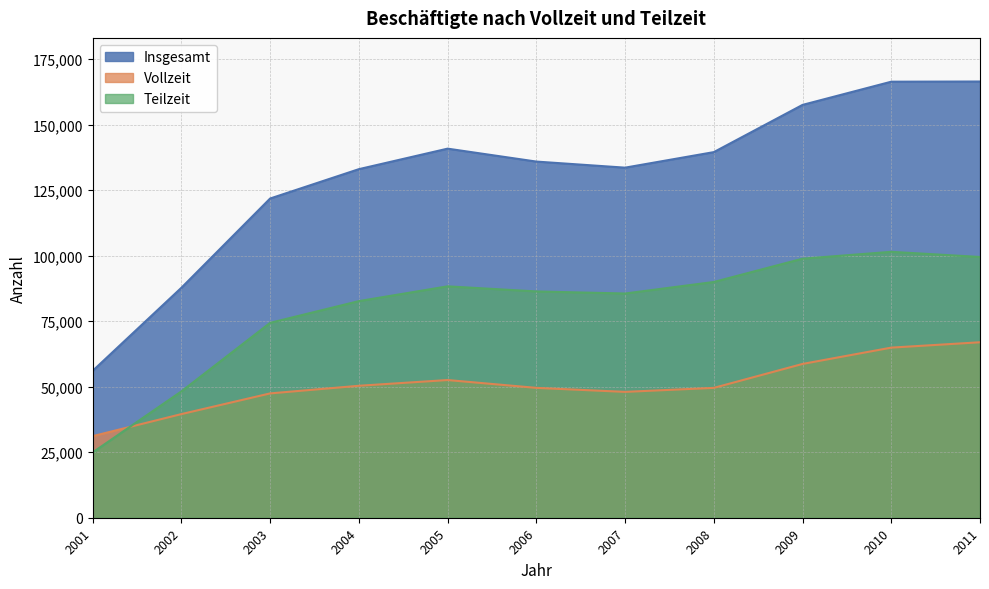

What value does the Teilzeit series have at 2006?

86358